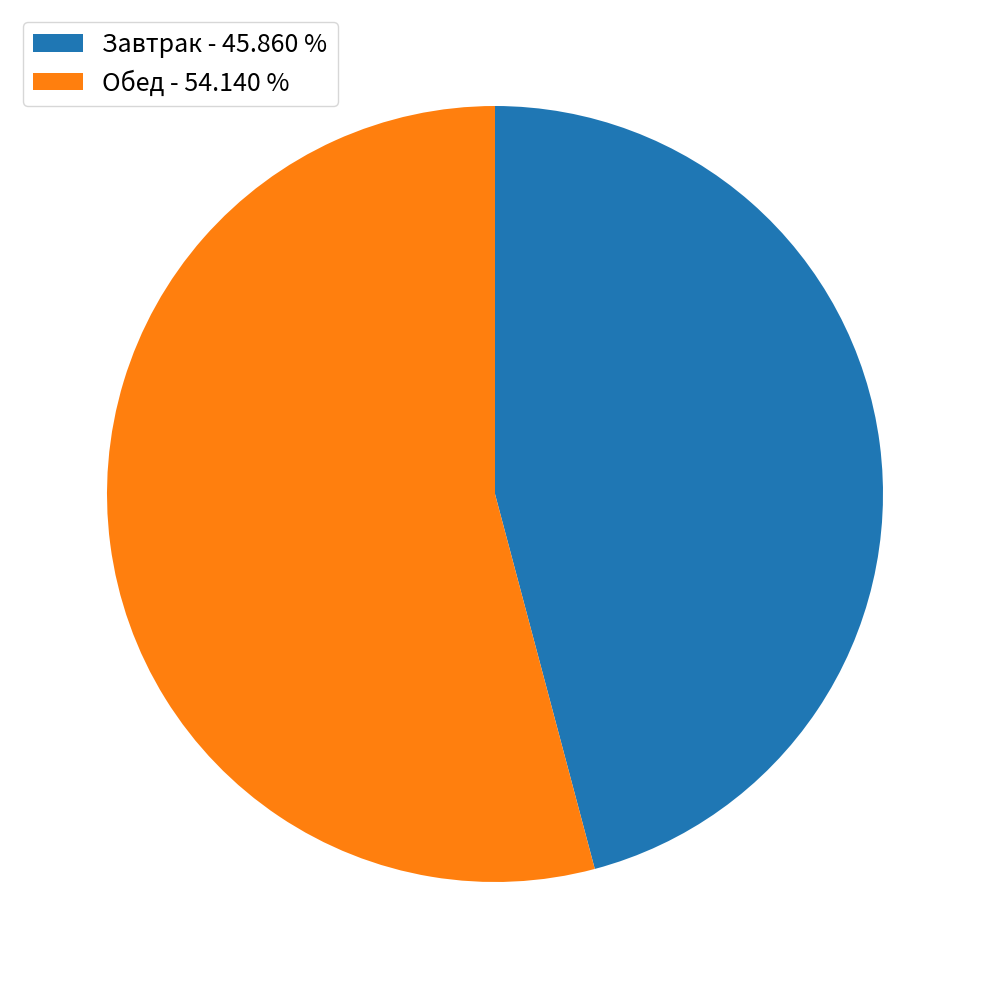

Which slice is the largest?

Обед